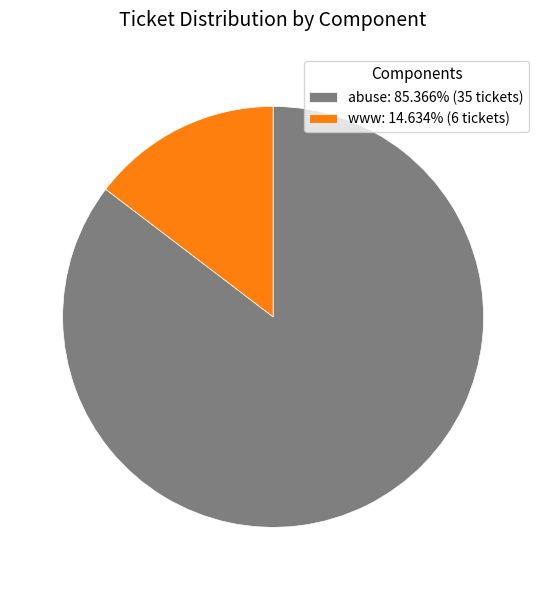

Which slice is the smallest?

www